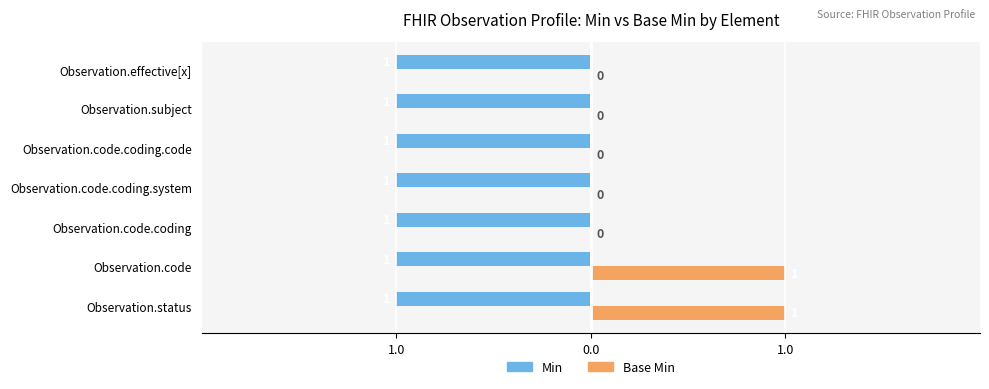

Rank the series by their maximum value, from highest to lowest.

Base Min, Min